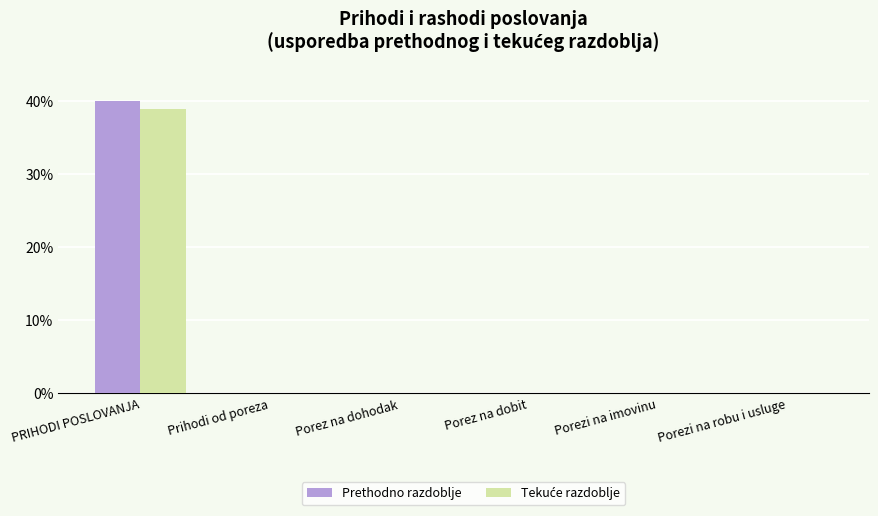

The Prethodno razdoblje series shows 0.0 at Porez na dobit. True or false?

True